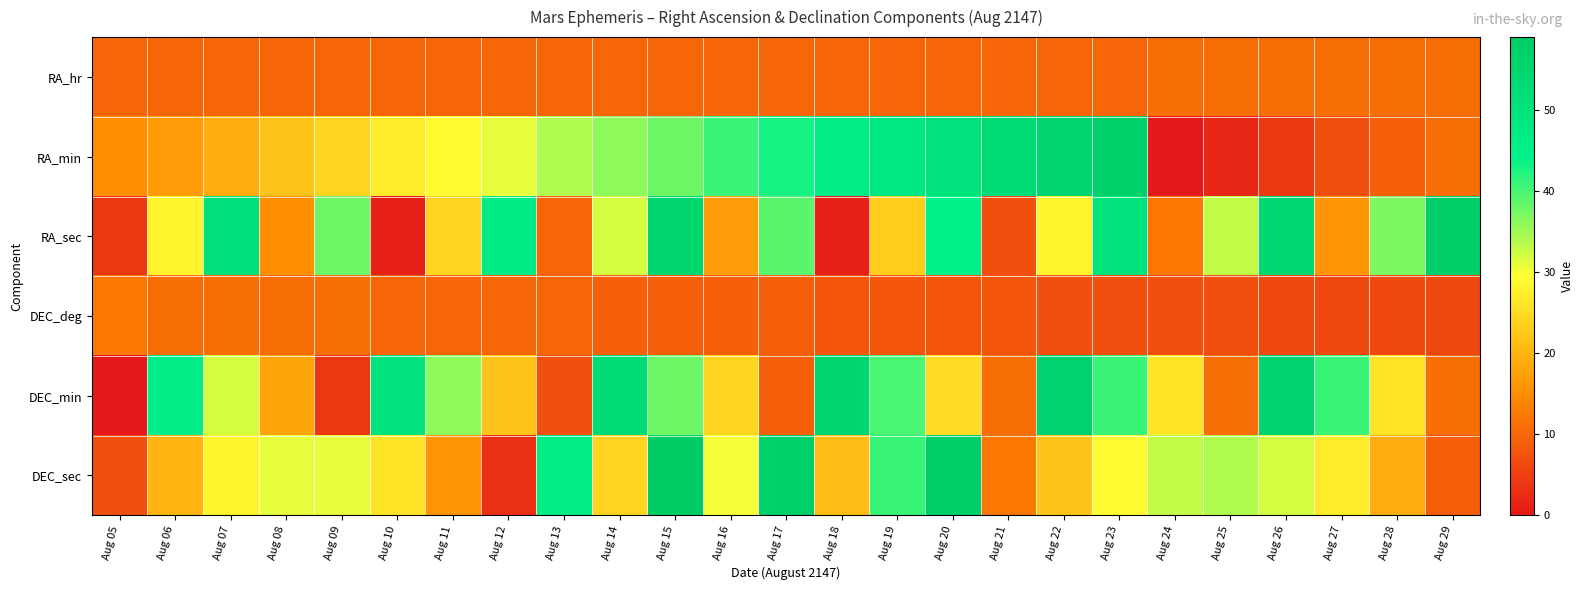

Reading left to right, list all the values displayed in this chart.

RA_hr: Aug 05=10	Aug 06=10	Aug 07=10	Aug 08=10	Aug 09=10	Aug 10=10	Aug 11=10	Aug 12=10	Aug 13=10	Aug 14=10	Aug 15=10	Aug 16=10	Aug 17=10	Aug 18=10	Aug 19=10	Aug 20=10	Aug 21=10	Aug 22=10	Aug 23=10	Aug 24=11	Aug 25=11	Aug 26=11	Aug 27=11	Aug 28=11	Aug 29=11
RA_min: Aug 05=15	Aug 06=17	Aug 07=19	Aug 08=22	Aug 09=24	Aug 10=27	Aug 11=29	Aug 12=31	Aug 13=34	Aug 14=36	Aug 15=38	Aug 16=41	Aug 17=43	Aug 18=46	Aug 19=48	Aug 20=50	Aug 21=53	Aug 22=55	Aug 23=57	Aug 24=0	Aug 25=2	Aug 26=4	Aug 27=7	Aug 28=9	Aug 29=11
RA_sec: Aug 05=4	Aug 06=28	Aug 07=51	Aug 08=15	Aug 09=38	Aug 10=1	Aug 11=24	Aug 12=47	Aug 13=10	Aug 14=32	Aug 15=55	Aug 16=17	Aug 17=39	Aug 18=1	Aug 19=23	Aug 20=45	Aug 21=7	Aug 22=28	Aug 23=50	Aug 24=12	Aug 25=33	Aug 26=54	Aug 27=16	Aug 28=37	Aug 29=58
DEC_deg: Aug 05=12	Aug 06=11	Aug 07=11	Aug 08=11	Aug 09=11	Aug 10=10	Aug 11=10	Aug 12=10	Aug 13=10	Aug 14=9	Aug 15=9	Aug 16=9	Aug 17=9	Aug 18=8	Aug 19=8	Aug 20=8	Aug 21=8	Aug 22=7	Aug 23=7	Aug 24=7	Aug 25=7	Aug 26=6	Aug 27=6	Aug 28=6	Aug 29=6
DEC_min: Aug 05=0	Aug 06=46	Aug 07=32	Aug 08=18	Aug 09=4	Aug 10=50	Aug 11=36	Aug 12=22	Aug 13=7	Aug 14=53	Aug 15=38	Aug 16=24	Aug 17=9	Aug 18=55	Aug 19=40	Aug 20=25	Aug 21=11	Aug 22=56	Aug 23=41	Aug 24=26	Aug 25=11	Aug 26=56	Aug 27=41	Aug 28=26	Aug 29=11
DEC_sec: Aug 05=7	Aug 06=20	Aug 07=28	Aug 08=31	Aug 09=31	Aug 10=26	Aug 11=16	Aug 12=3	Aug 13=46	Aug 14=24	Aug 15=59	Aug 16=30	Aug 17=57	Aug 18=21	Aug 19=41	Aug 20=58	Aug 21=12	Aug 22=22	Aug 23=29	Aug 24=33	Aug 25=34	Aug 26=32	Aug 27=27	Aug 28=19	Aug 29=9